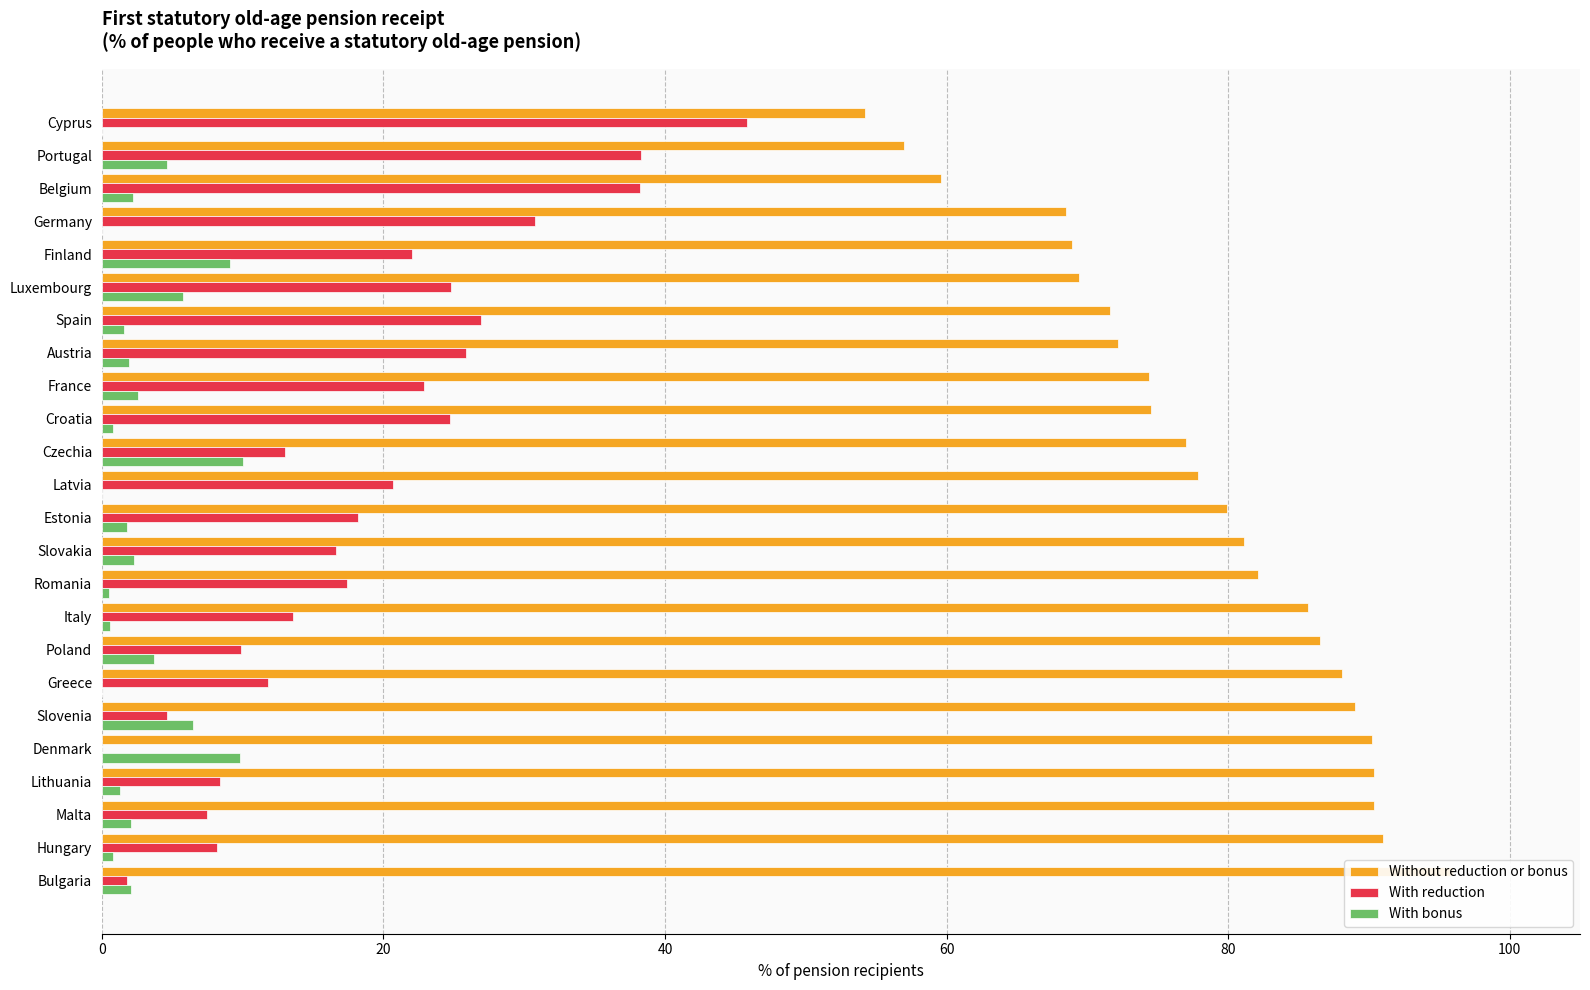

Which series has the largest range (max minus min)?

With reduction